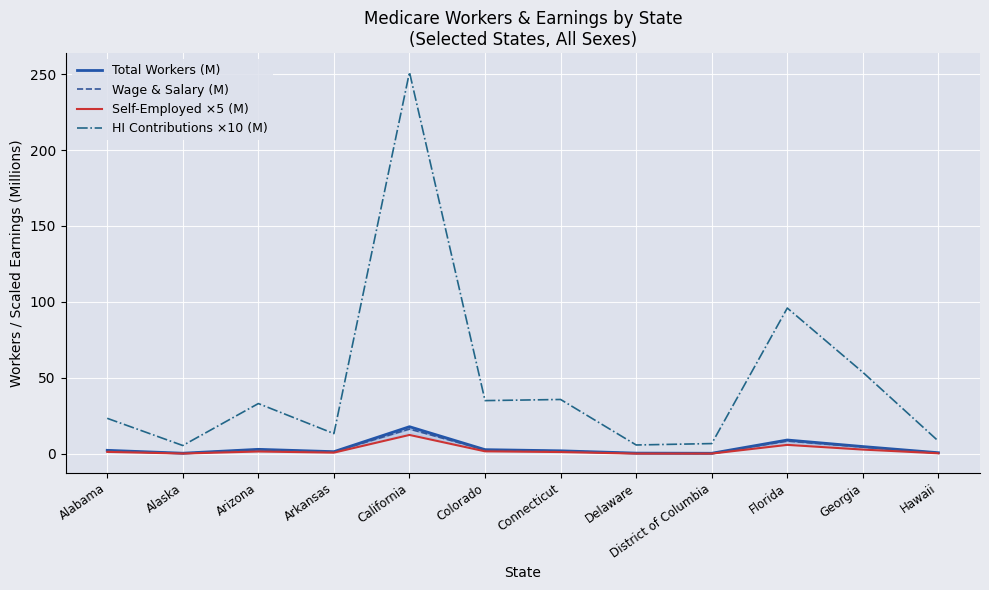

What is the total value across all series at California?

297.9